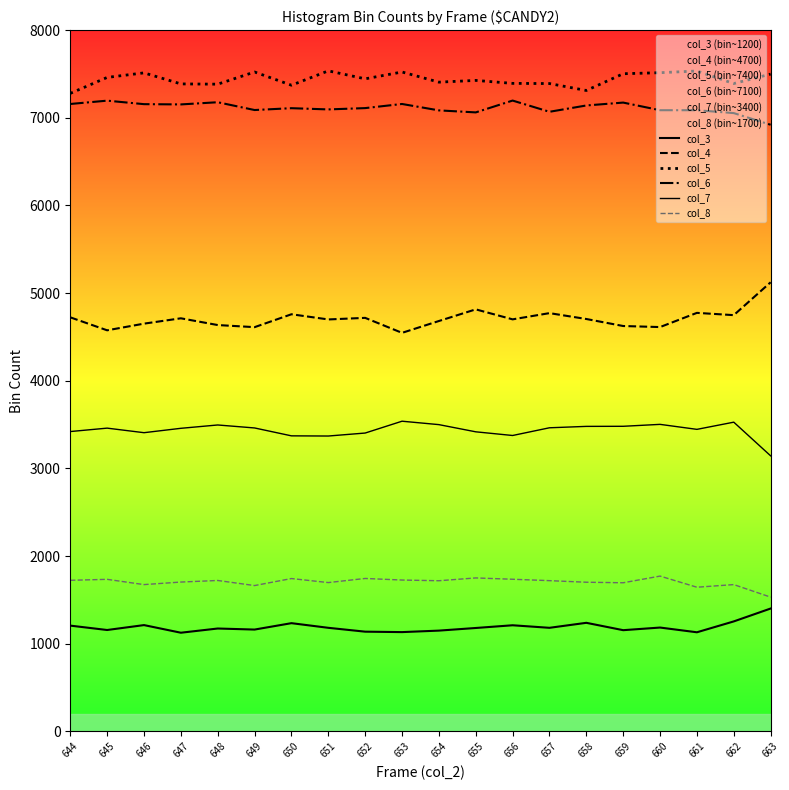

Reading left to right, transcribe all the data shown in this chart.

col_3: 1207	1157	1213	1126	1174	1162	1235	1182	1138	1133	1150	1180	1211	1182	1239	1155	1185	1131	1255	1402
col_4: 4724	4576	4652	4713	4636	4612	4759	4700	4718	4547	4682	4815	4701	4772	4705	4625	4613	4775	4749	5124
col_5: 7279	7461	7513	7387	7384	7523	7372	7536	7445	7523	7407	7427	7393	7391	7312	7503	7515	7534	7391	7499
col_6: 7158	7196	7156	7153	7178	7089	7110	7096	7111	7158	7085	7062	7197	7069	7141	7174	7087	7087	7054	6921
col_7: 3421	3460	3408	3458	3496	3462	3372	3370	3404	3539	3500	3418	3376	3464	3480	3481	3503	3446	3528	3144
col_8: 1724	1735	1675	1704	1722	1664	1744	1698	1745	1727	1719	1751	1736	1720	1702	1696	1772	1645	1675	1532